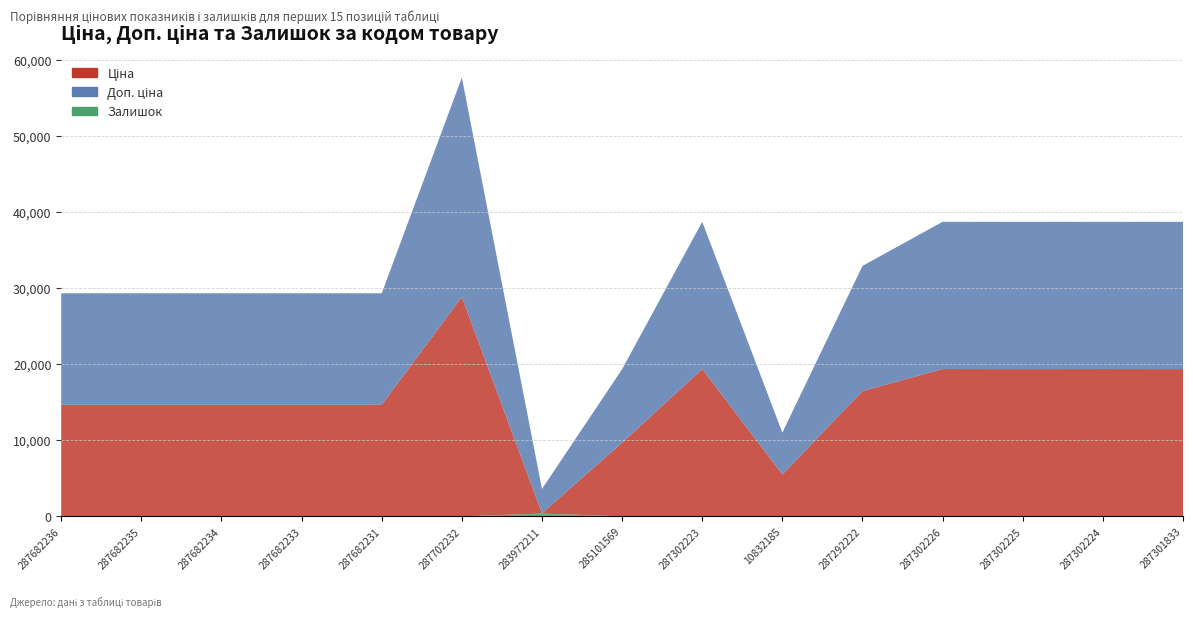

Reading left to right, transcribe all the data shown in this chart.

Ціна: 14649.6	14649.6	14649.6	14649.6	14649.6	28821.8	32.0	9664.7	19343.1	5497.3	16448.2	19343.1	19343.1	19343.1	19343.1
Доп. ціна: 14649.6	14649.6	14649.6	14649.6	14649.6	28821.8	3205.0	9664.7	19343.1	5497.3	16448.2	19343.1	19343.1	19343.1	19343.1
Залишок: 0.0	0.0	0.0	0.0	0.0	0.0	360.0	7.0	7.0	7.0	4.0	7.0	0.0	6.0	0.0